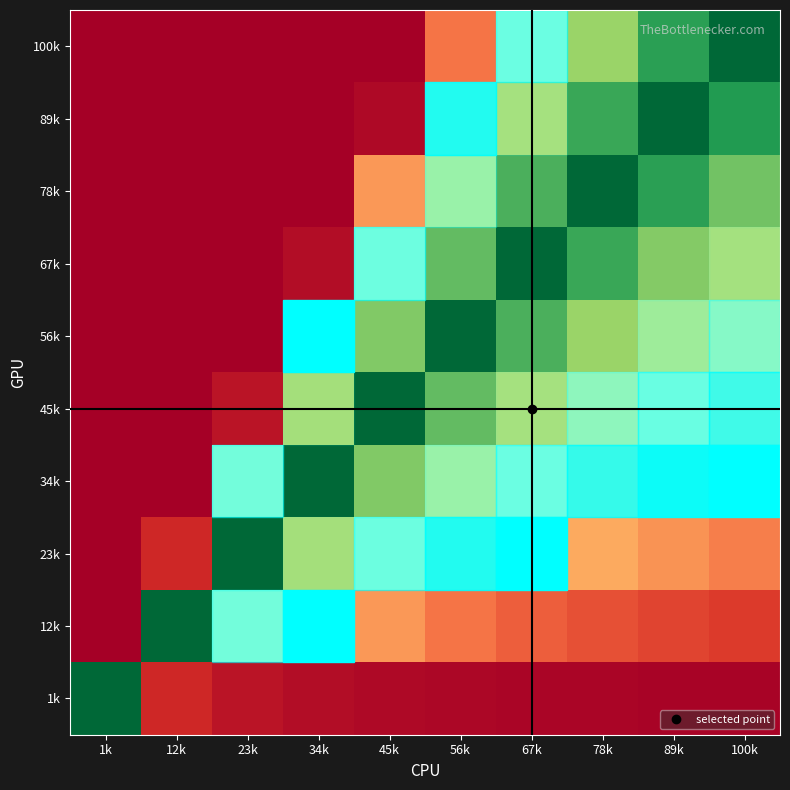

List the labels in order of row_9 value, largest first.

100k, 89k, 78k, 67k, 56k, 45k, 34k, 23k, 12k, 1k